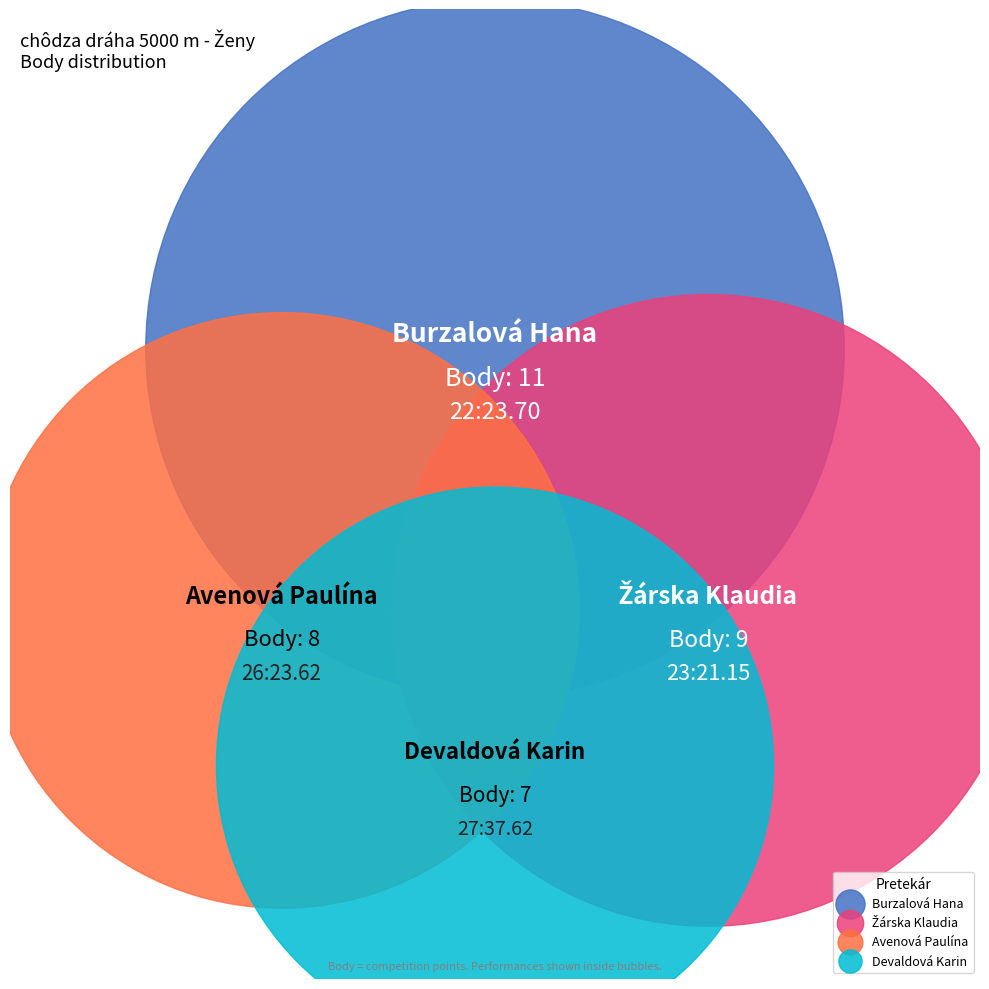

Is there a majority slice in this chart?

No